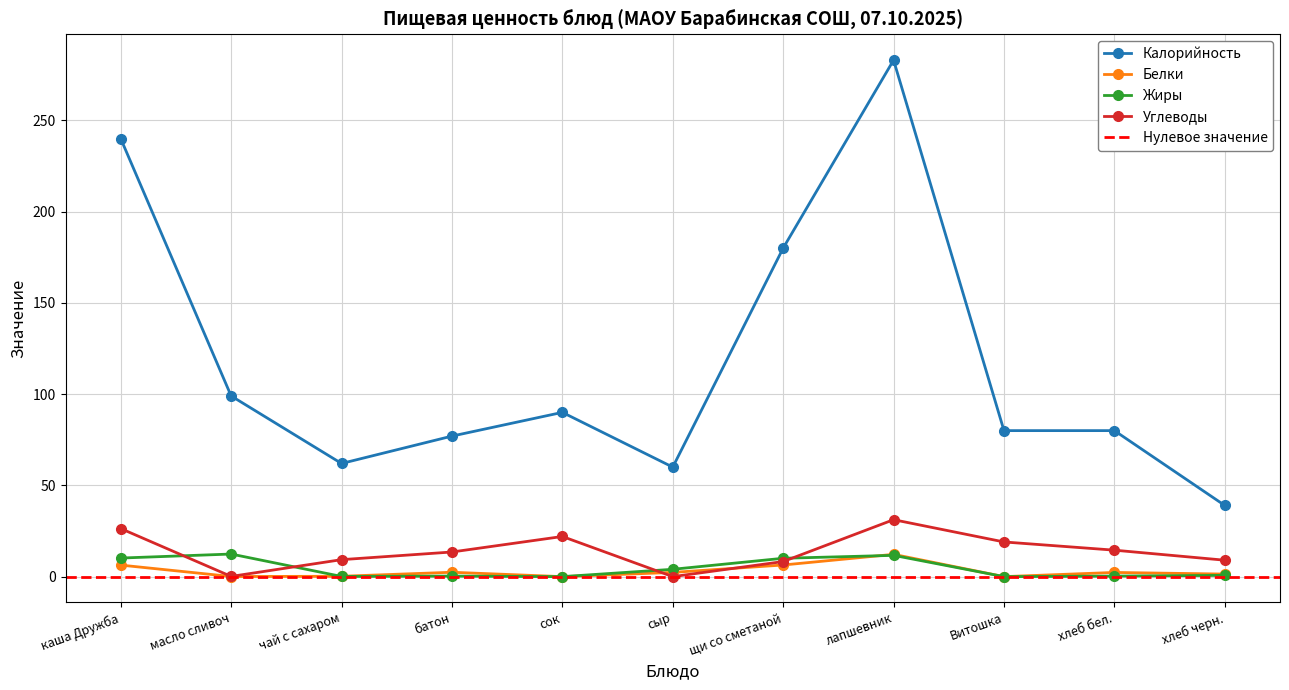

What is the difference between the maximum and minimum values in the Жиры series?

12.4